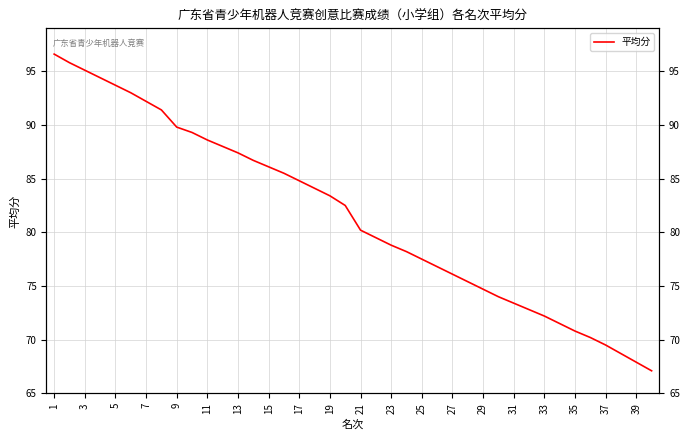

Which label corresponds to the largest value in the chart?

1